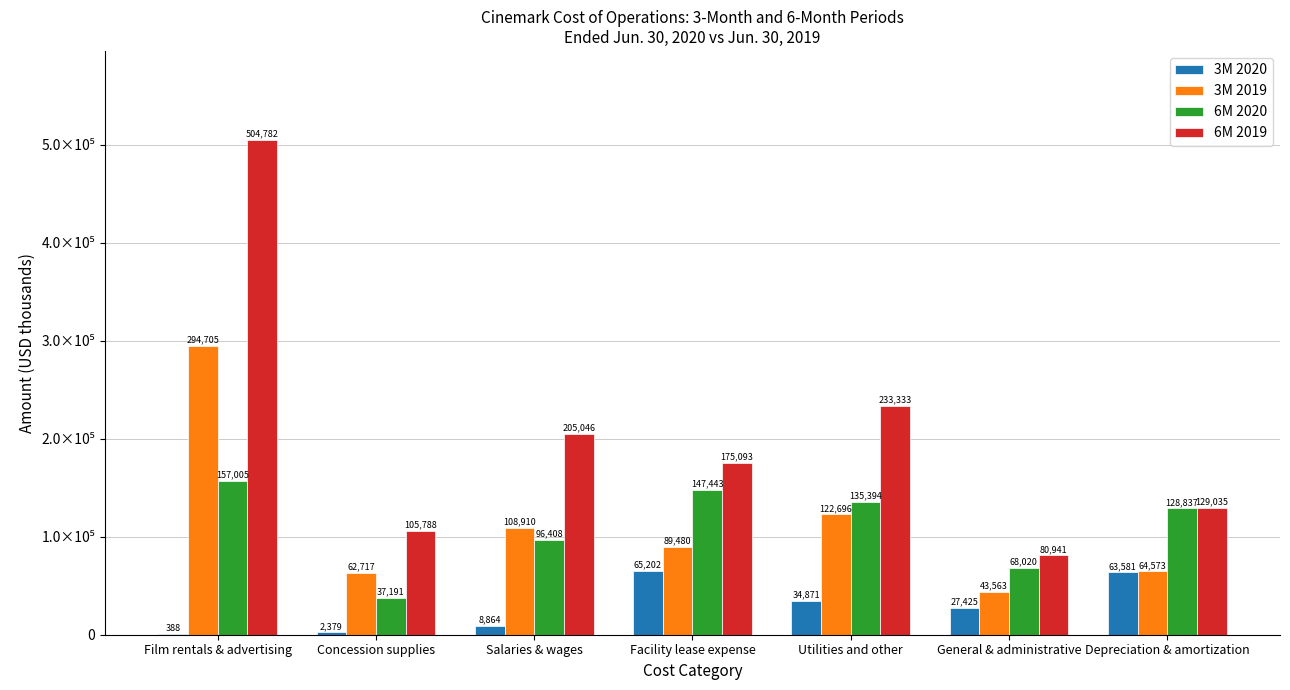

What are all the series names shown in the legend?

3M 2020, 3M 2019, 6M 2020, 6M 2019